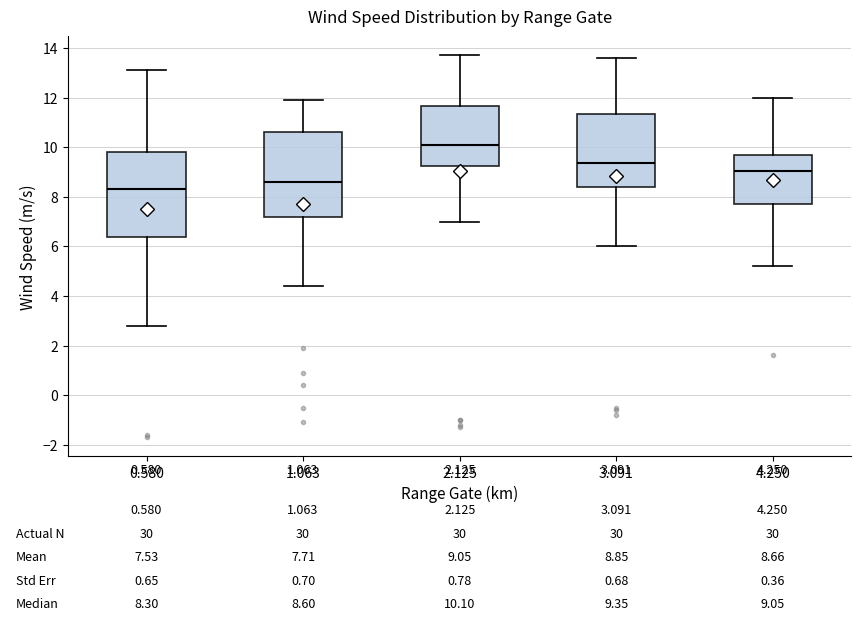

Which box's median line is the lowest?

0.580